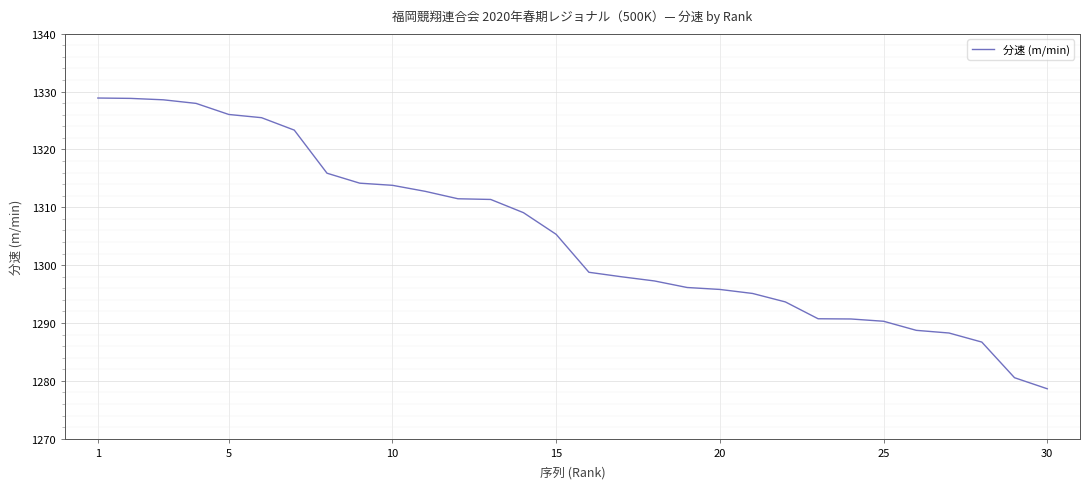

What is the smallest value displayed?

1278.6